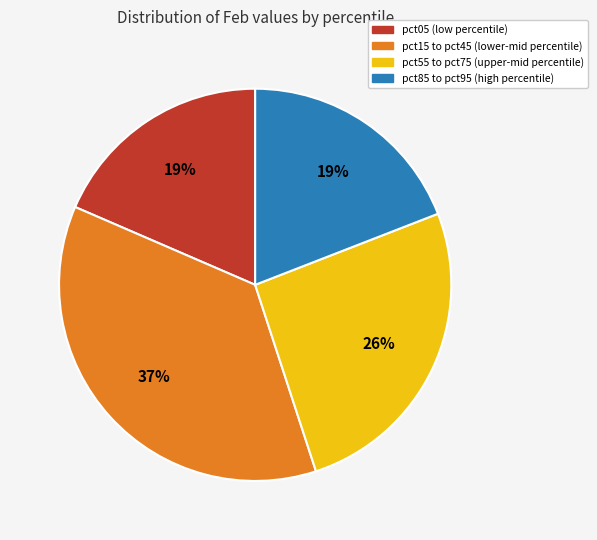

To the nearest percent, what is the difference between the largest and smallest slice percentages?

18%